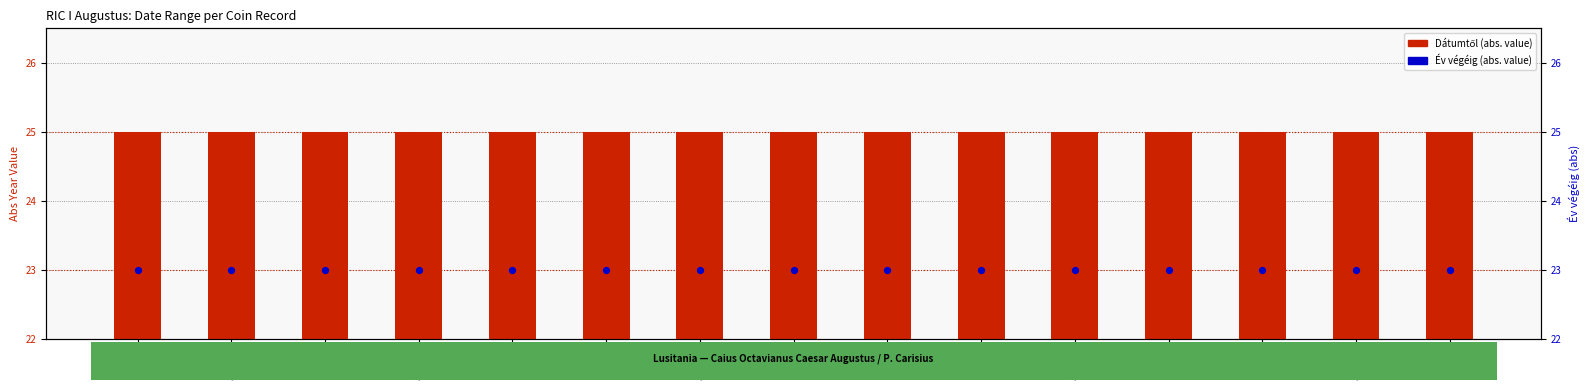

What is the total value across all series at aug.4A?

48